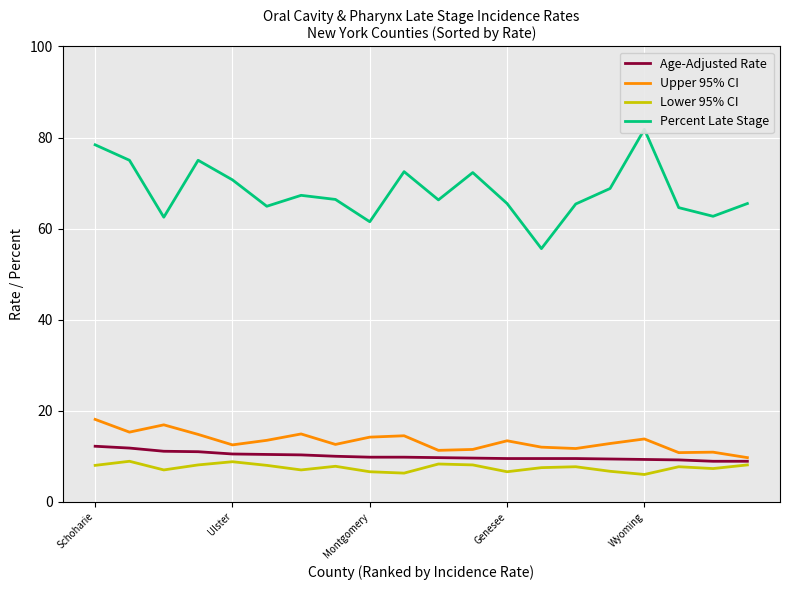

How many series are shown in this chart?

4